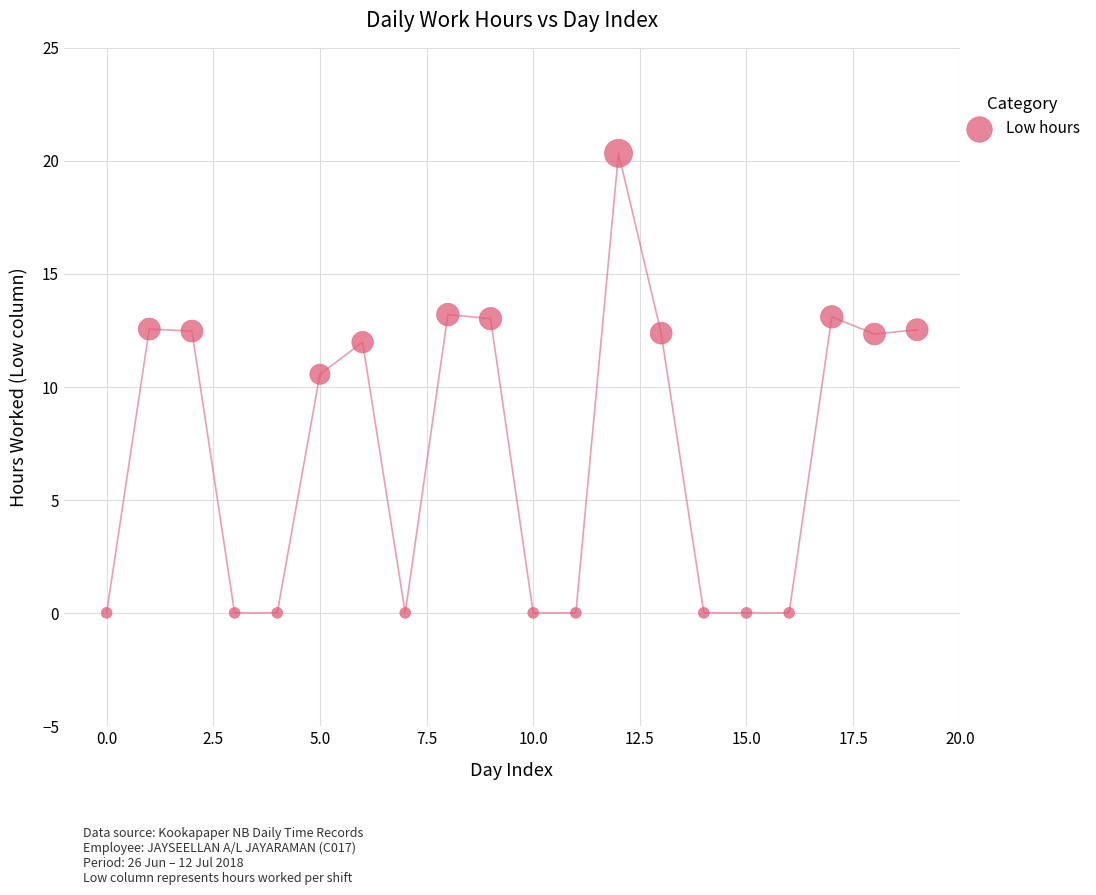

What Y value in the scatter plot is closest to 10?

10.6